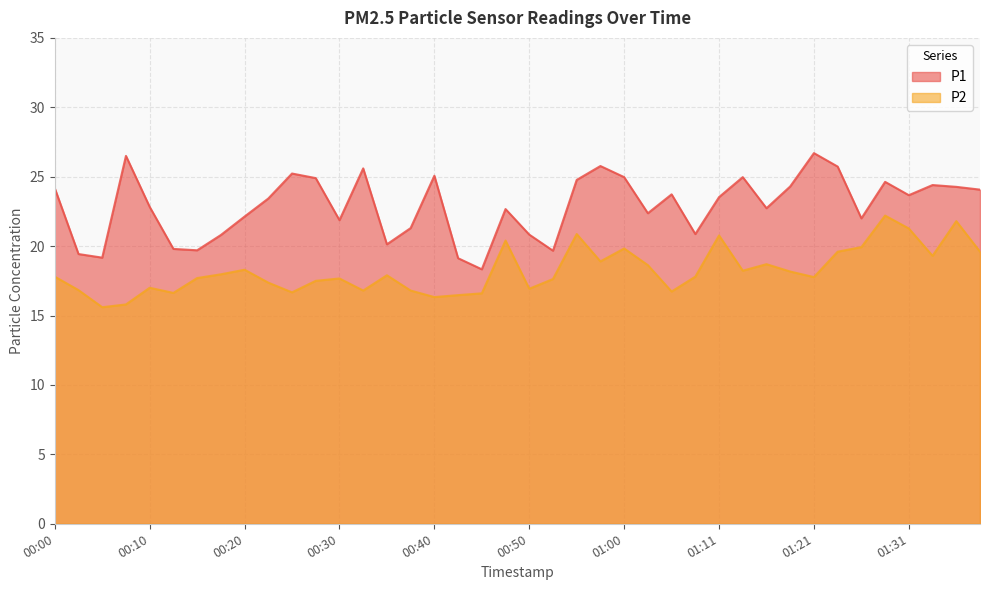

How many series are shown in this chart?

2